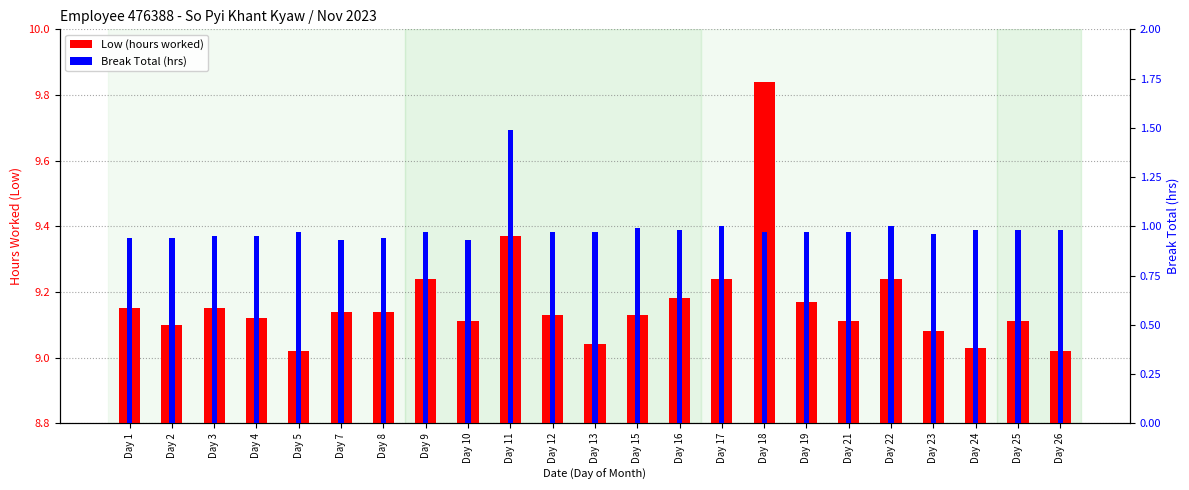

Rank the series by their maximum value, from lowest to highest.

Break Total (hrs), Low (hours worked)